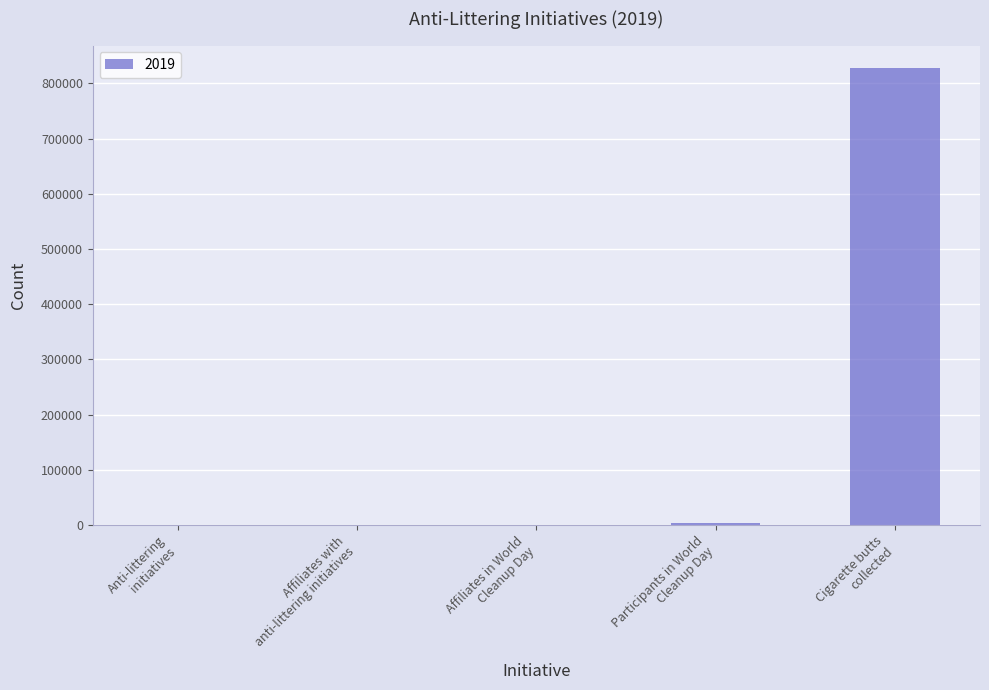

What is the sum of all values?

831238